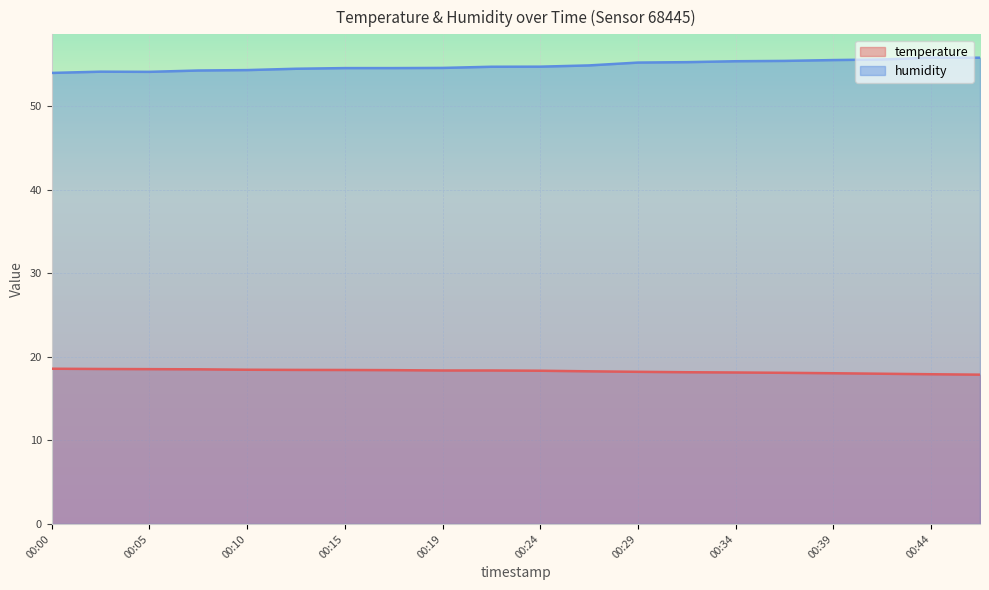

True or false: humidity and temperature cross at least once.

False